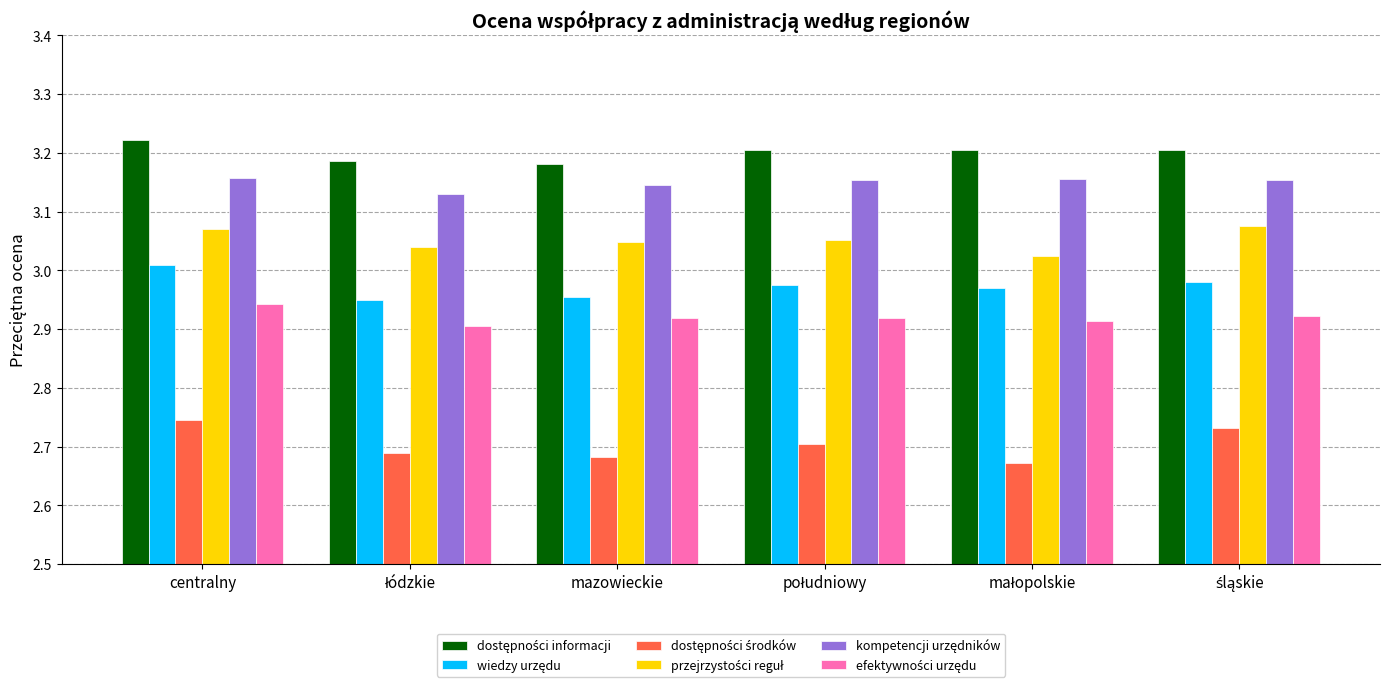

What is the total value across all series at mazowieckie?

17.9